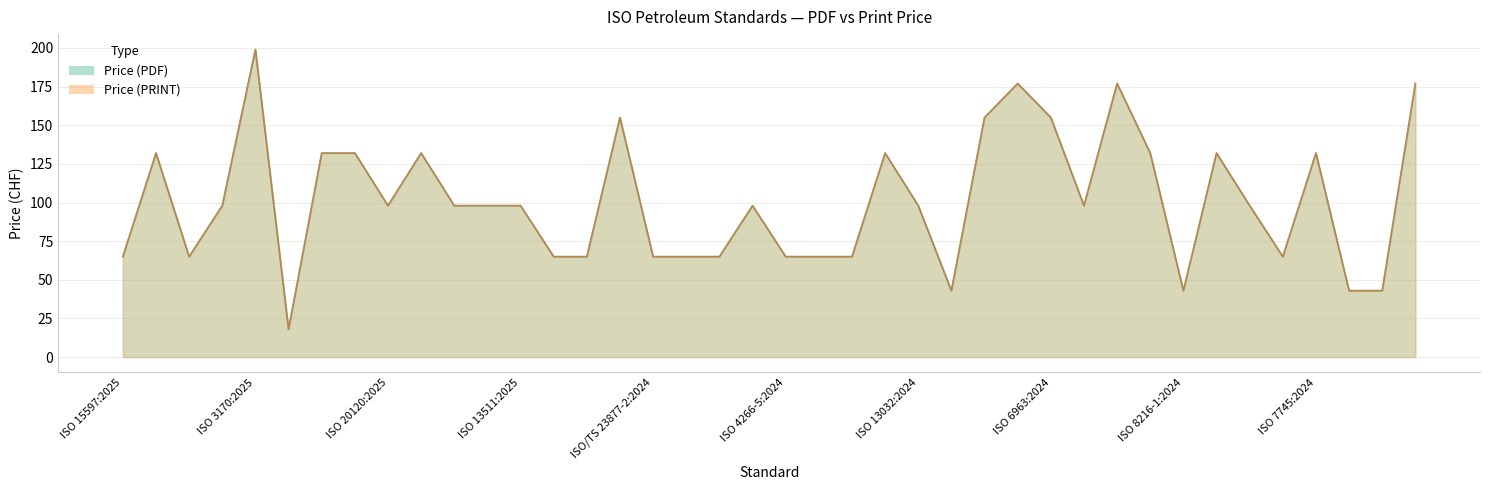

What is the sum of all Price (PRINT) values?

4038